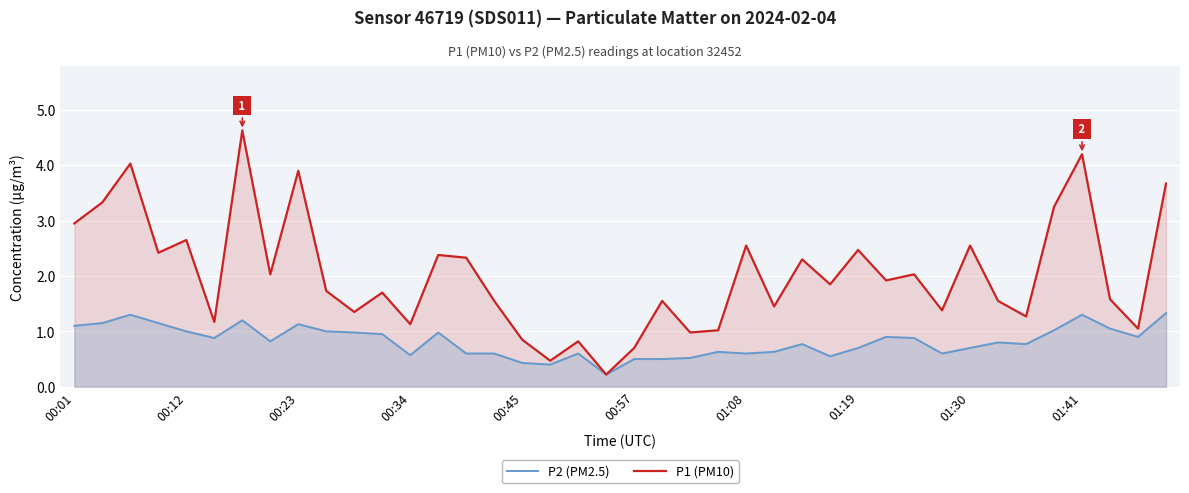

Rank the series by their maximum value, from lowest to highest.

P2 (PM2.5), P1 (PM10)